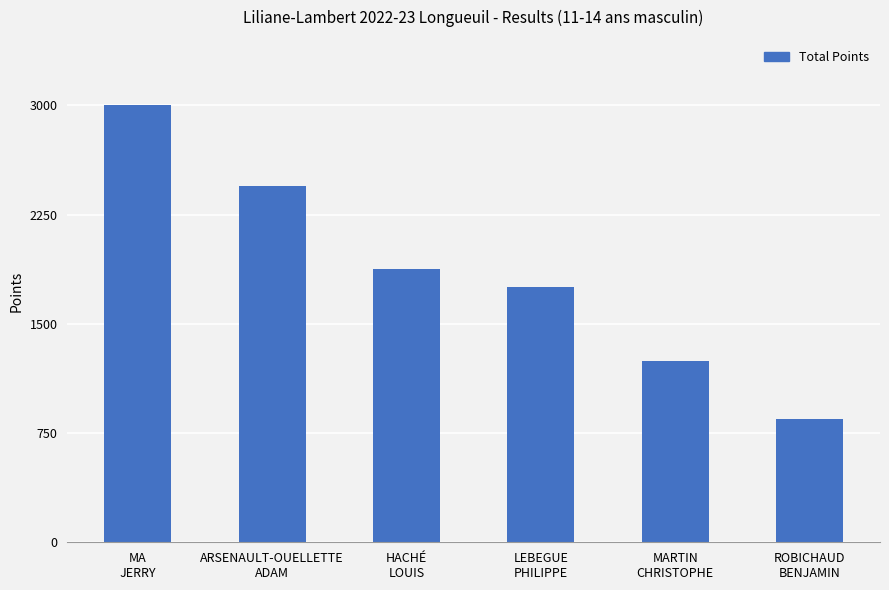

Approximately how many times larger is the value at ROBICHAUD
BENJAMIN compared to LEBEGUE
PHILIPPE?

0.5